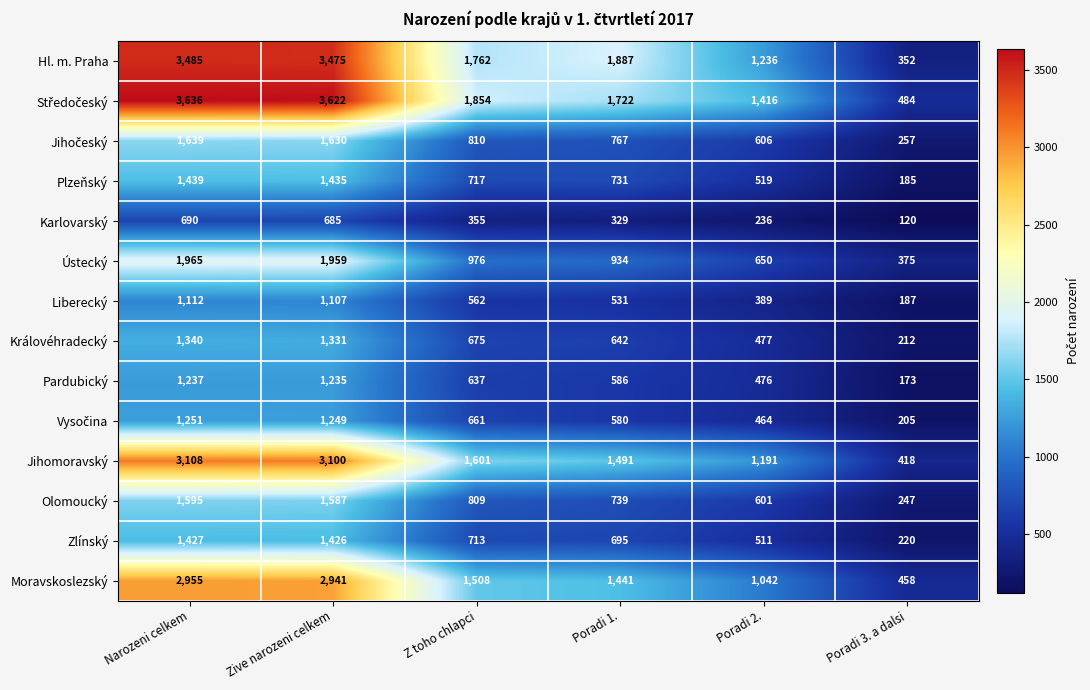

What is the difference between the maximum and second lowest values in the Pardubický series?

761